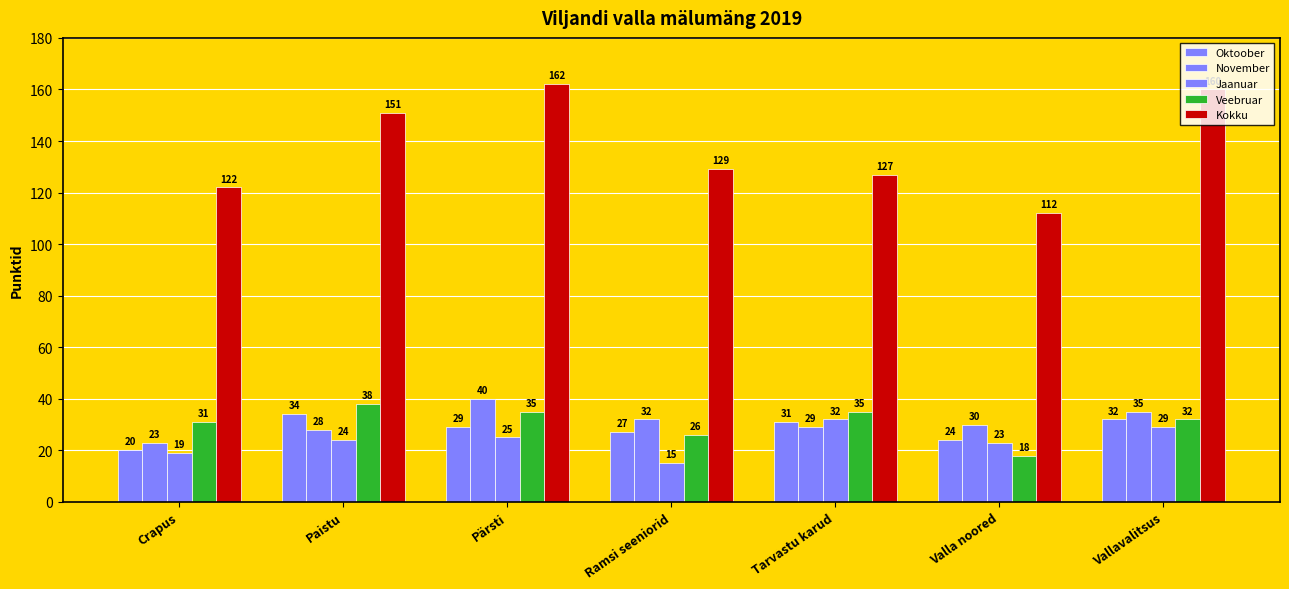

How many data points in Kokku are less than 129?

3